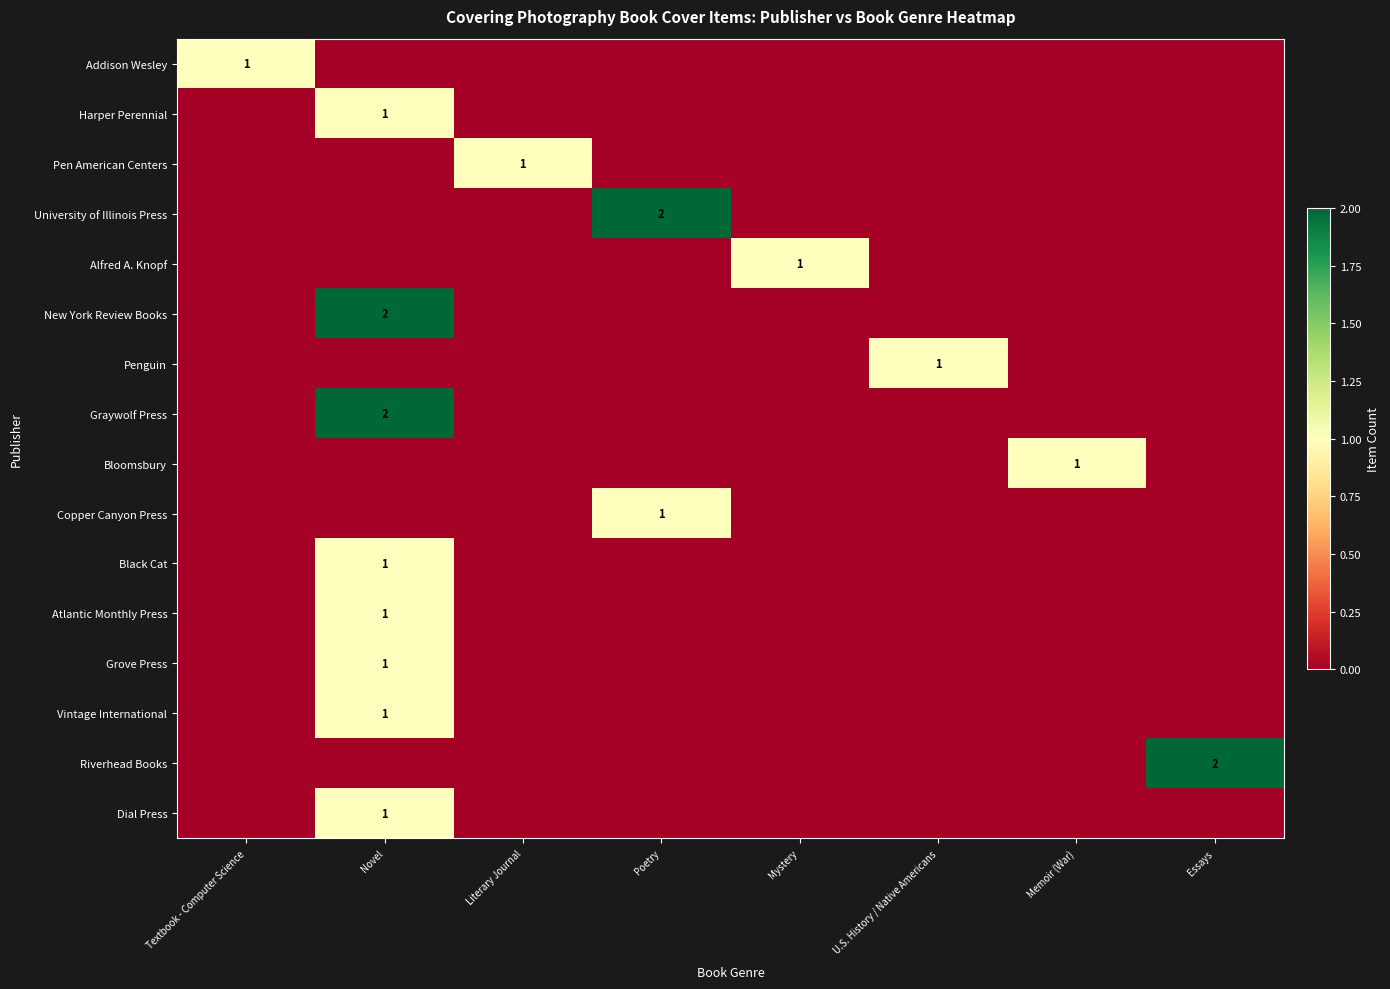

Is it true that Black Cat equals 2 at Novel?

False